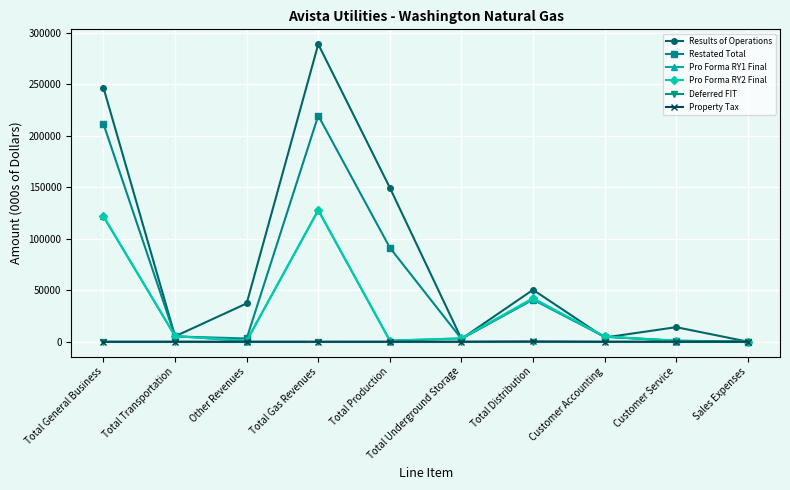

Is it true that Results of Operations equals 14067.0 at Customer Service?

True